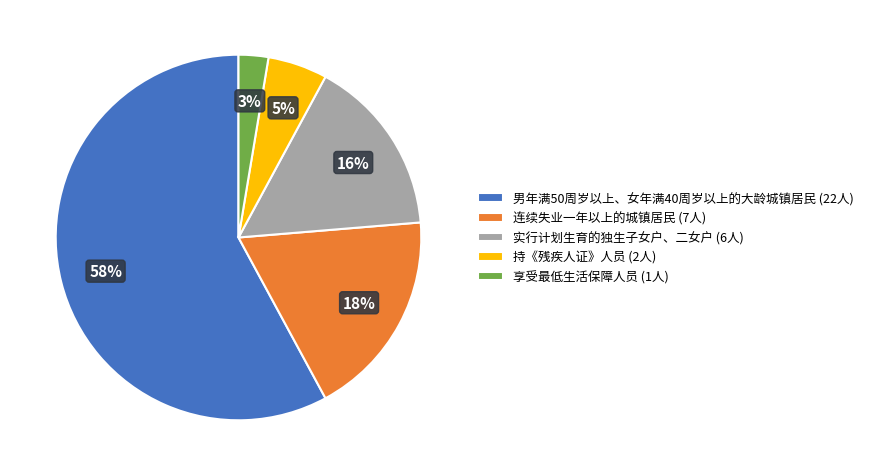

Count the number of slices in the pie.

5